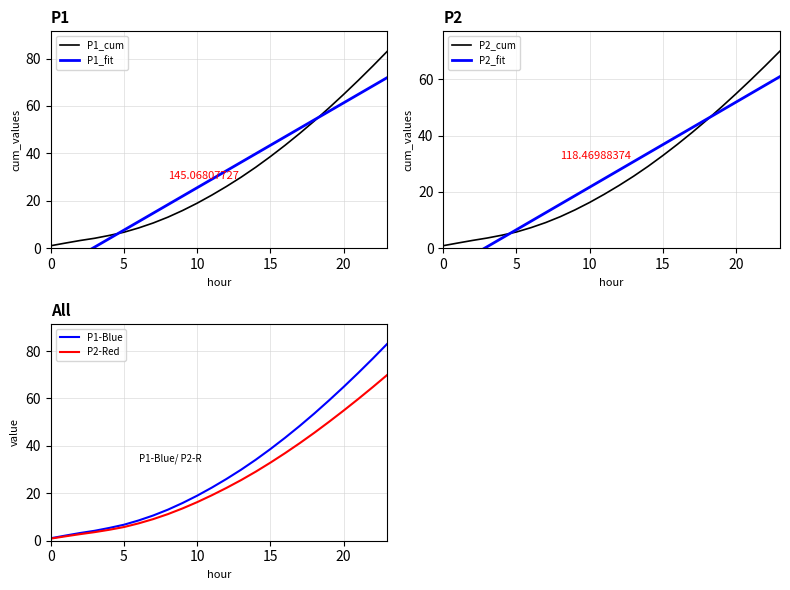

What is the value of the P2-Red point at the 20th from the left?

50.1